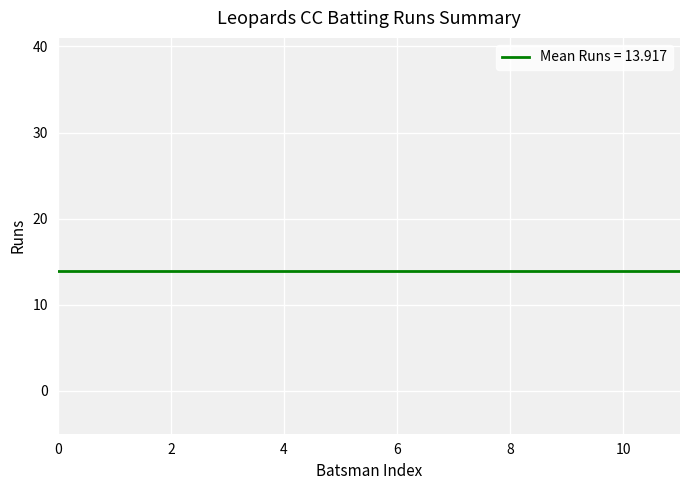

What is the value of the 1st point from the left?

7